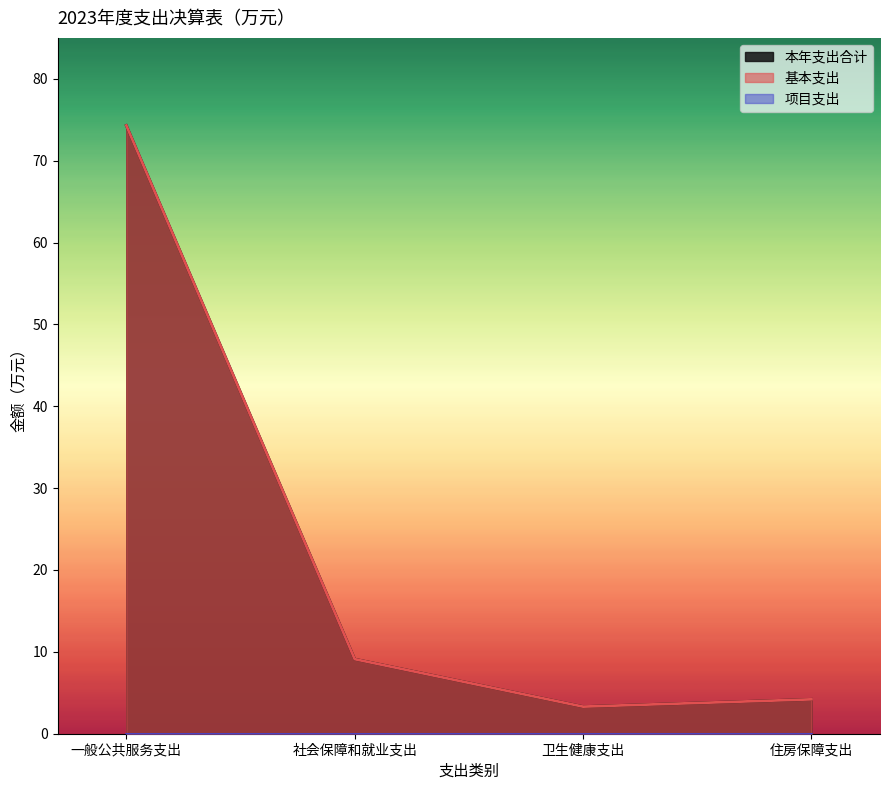

What is the difference between the 本年支出合计 values at 一般公共服务支出 and 卫生健康支出?

71.0